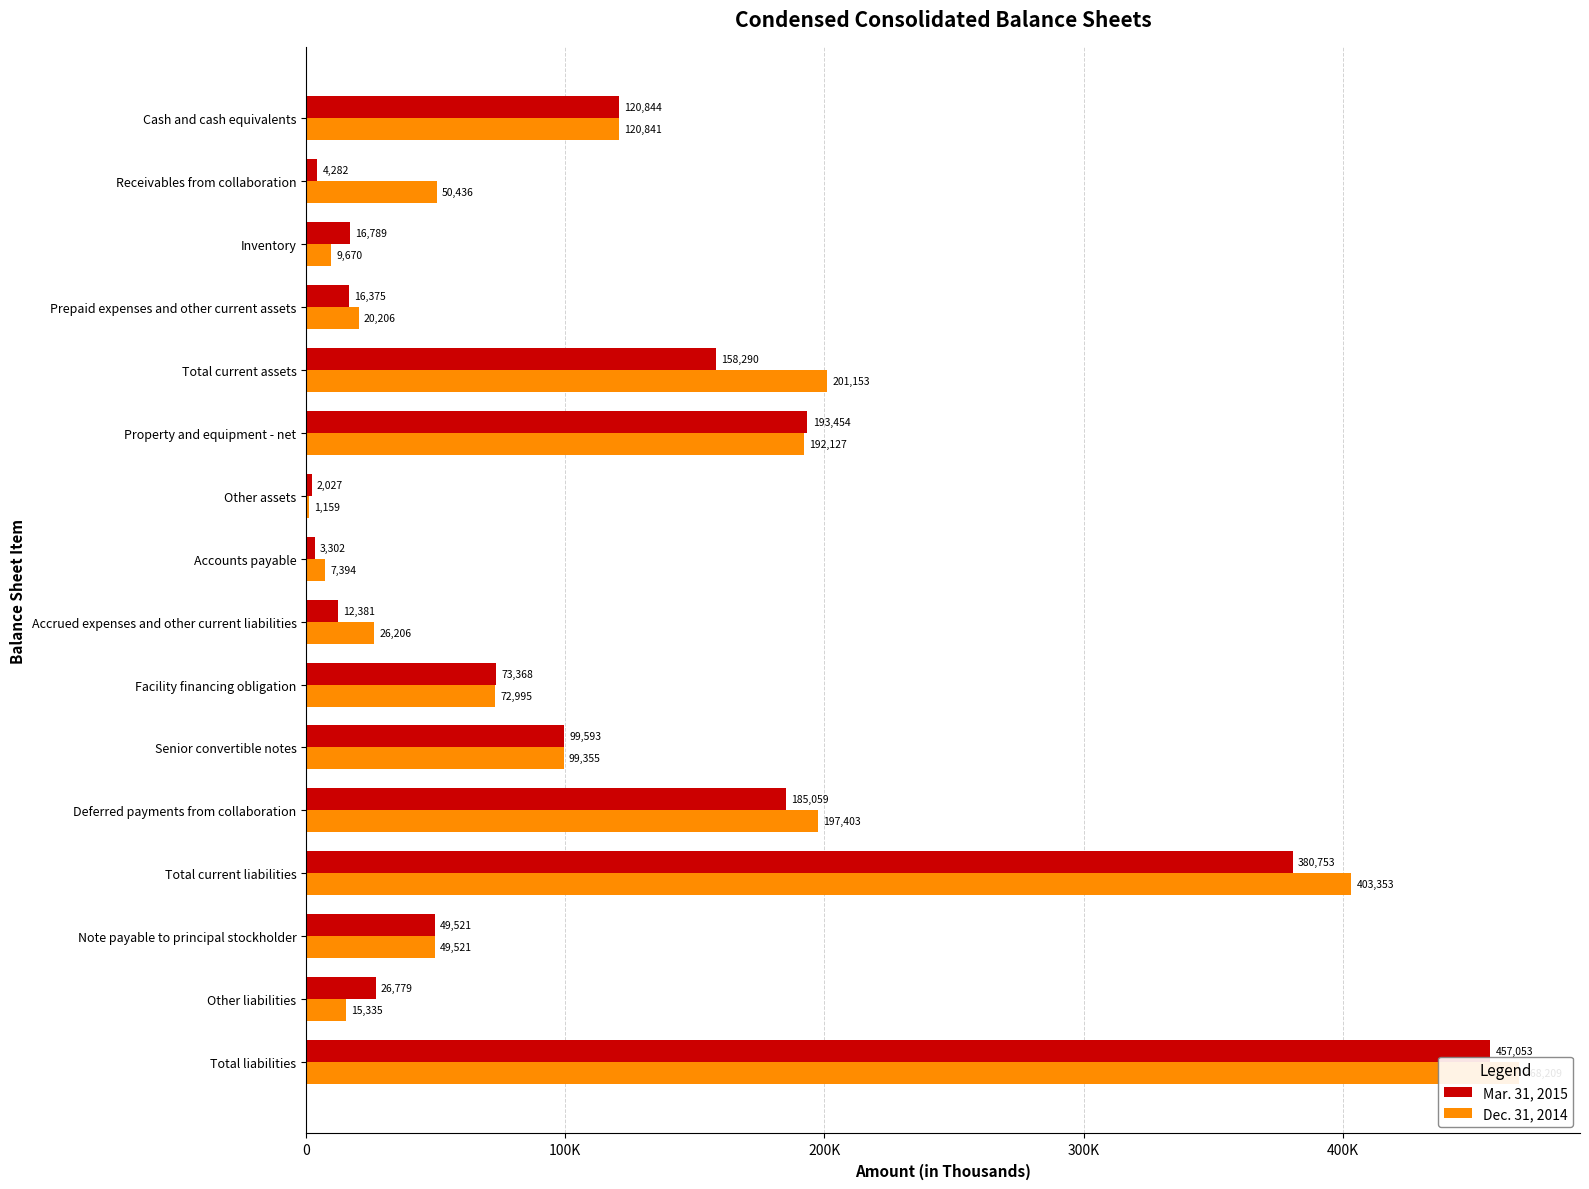

List the series in order of their peak value, highest first.

Dec. 31, 2014, Mar. 31, 2015